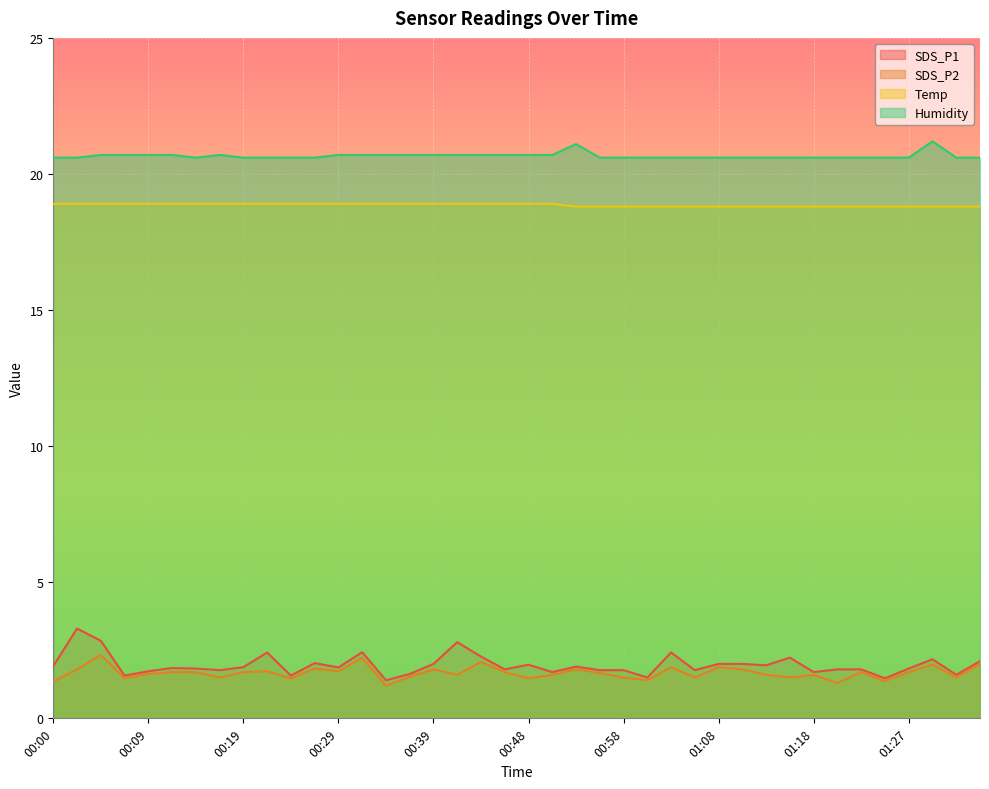

True or false: SDS_P2 and Humidity intersect in this chart.

False